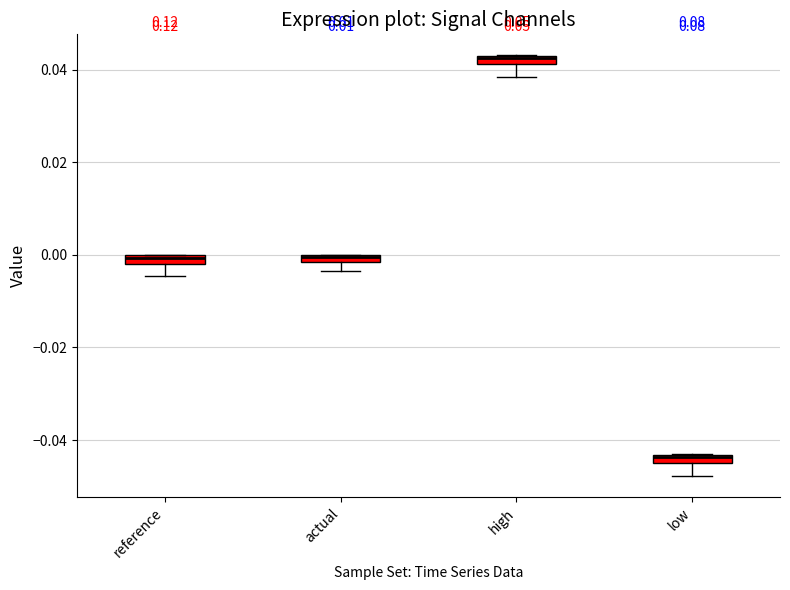

Where does the lower whisker of the box for actual end on the y-axis? The values are not printed on the chart, so give them approximately, as read against the axis.

-0.004